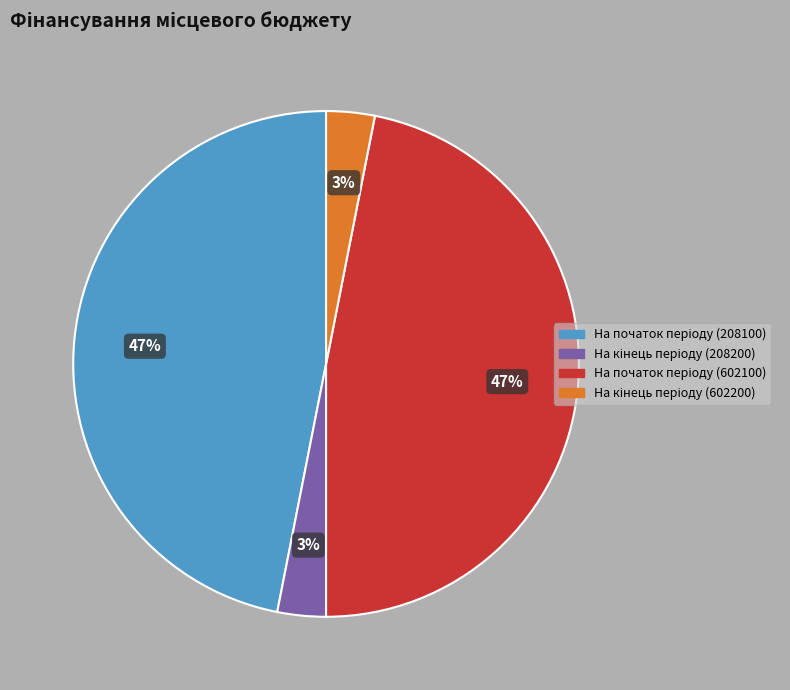

To the nearest percent, what is the difference between the largest and smallest slice percentages?

44%